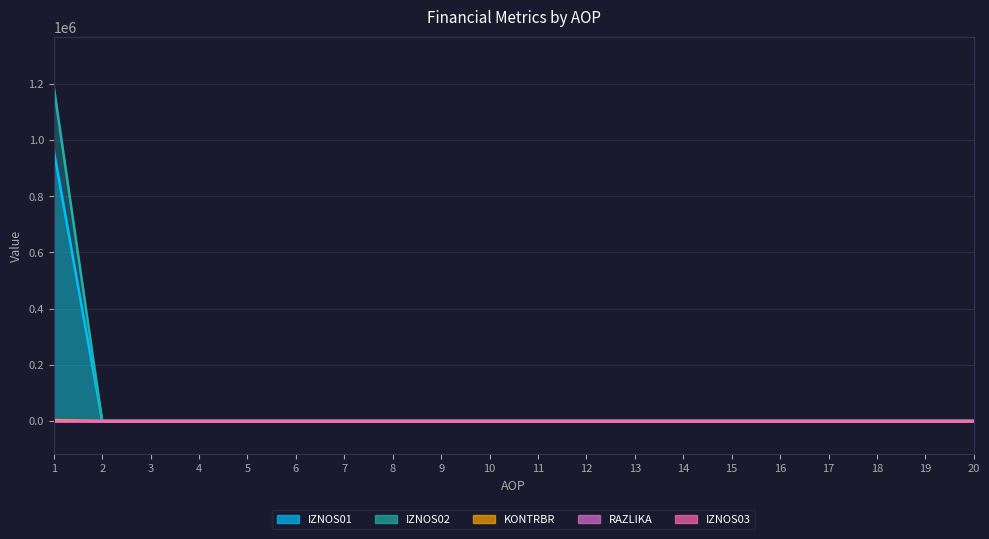

True or false: IZNOS01 has more than 1 interior local peaks.

False